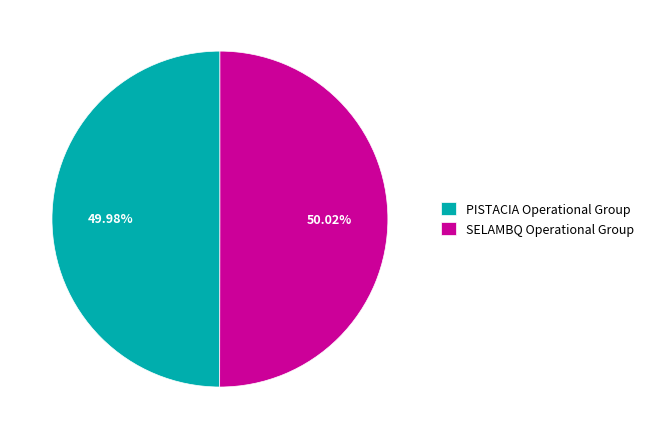

How many segments does this pie chart have?

2